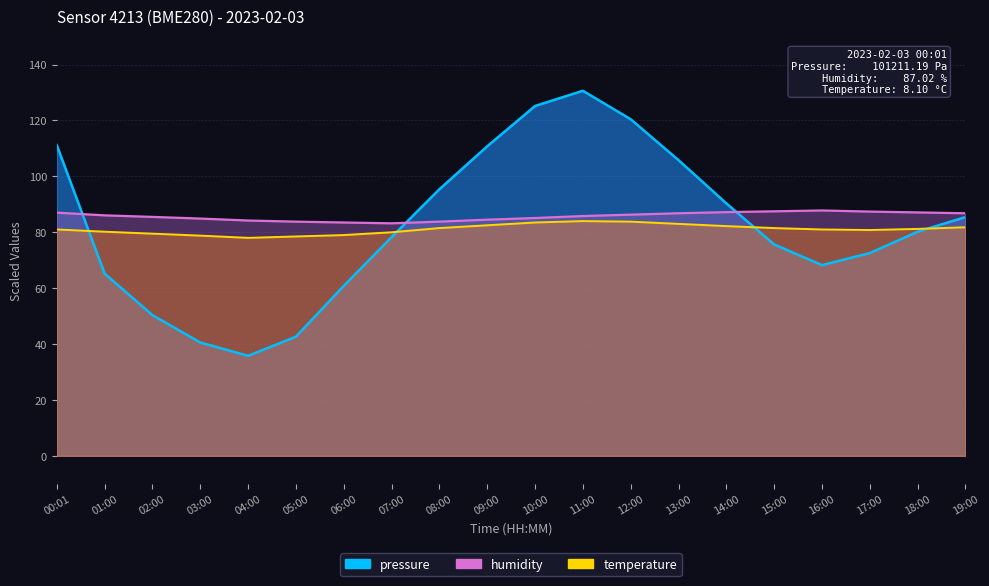

Between 03:00 and 09:00, which is larger?

09:00